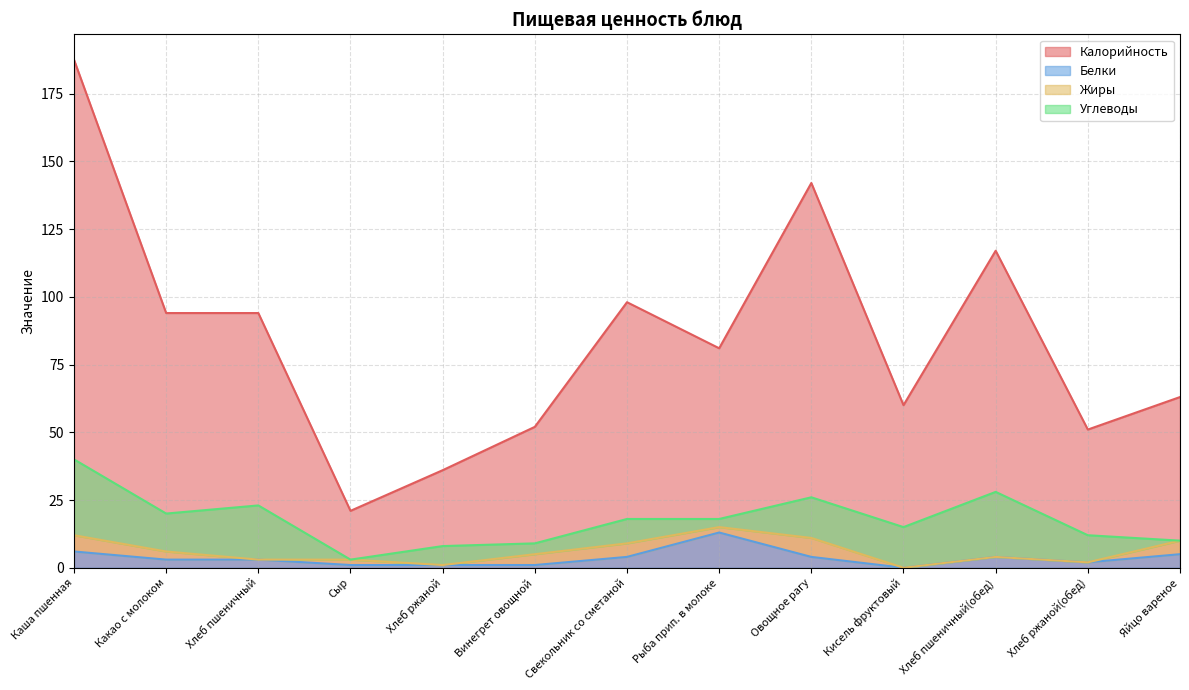

What is the value of the Калорийность point at the 8th from the left?

81.0